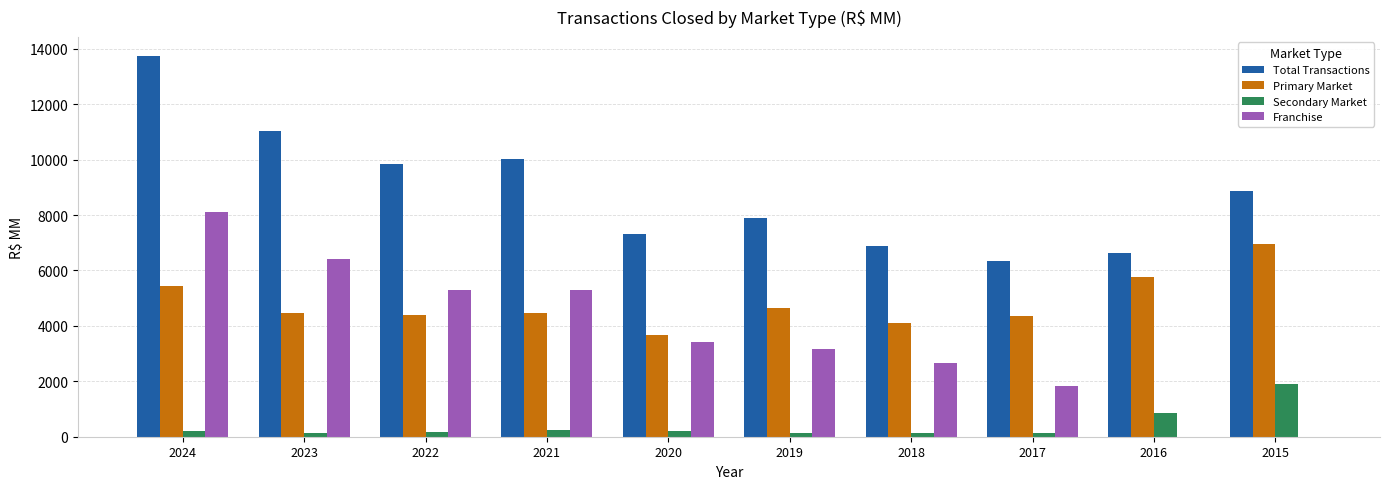

How many groups of bars are there?

10